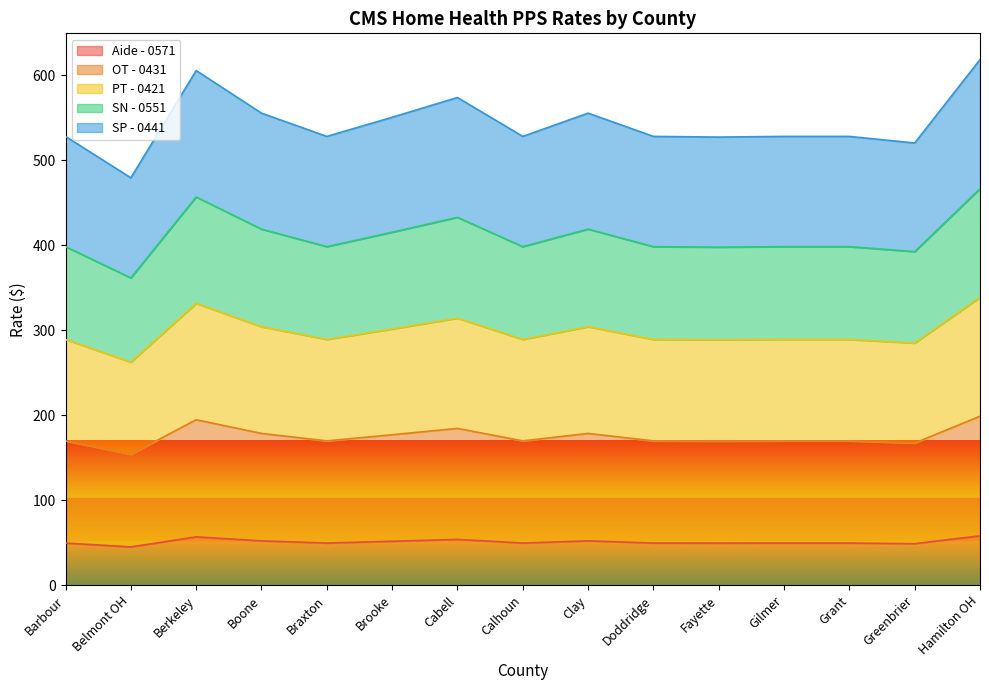

Rank the categories by SN - 0551 value from highest to lowest.

Hamilton OH, Berkeley, Cabell, Boone, Clay, Brooke, Barbour, Braxton, Calhoun, Doddridge, Gilmer, Grant, Fayette, Greenbrier, Belmont OH